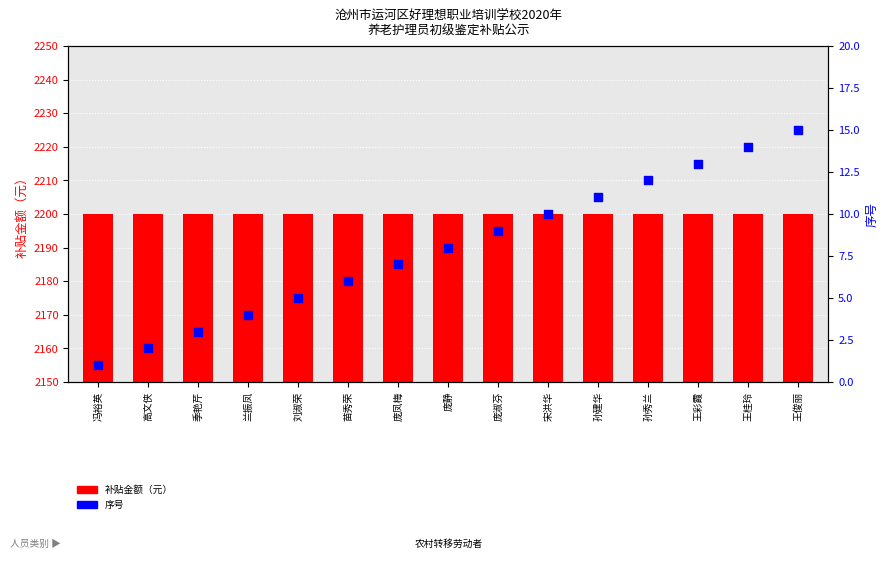

Which series contains the highest Y value?

补贴金额（元）